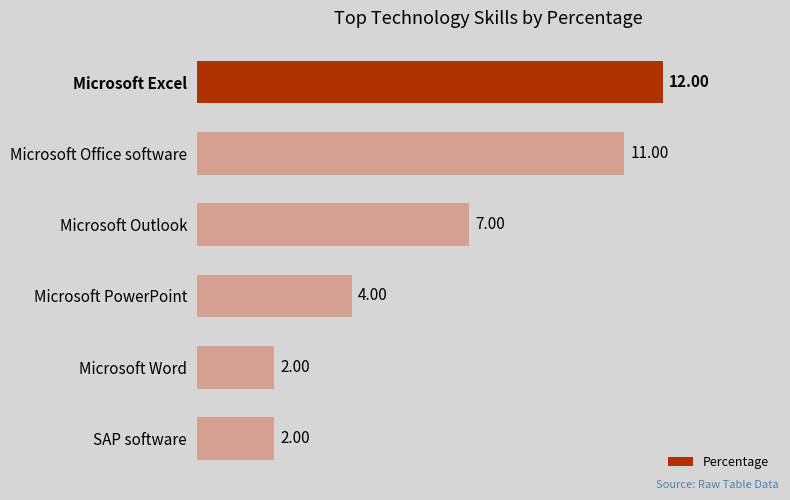

Are the bars grouped side by side (vs. stacked)?

No